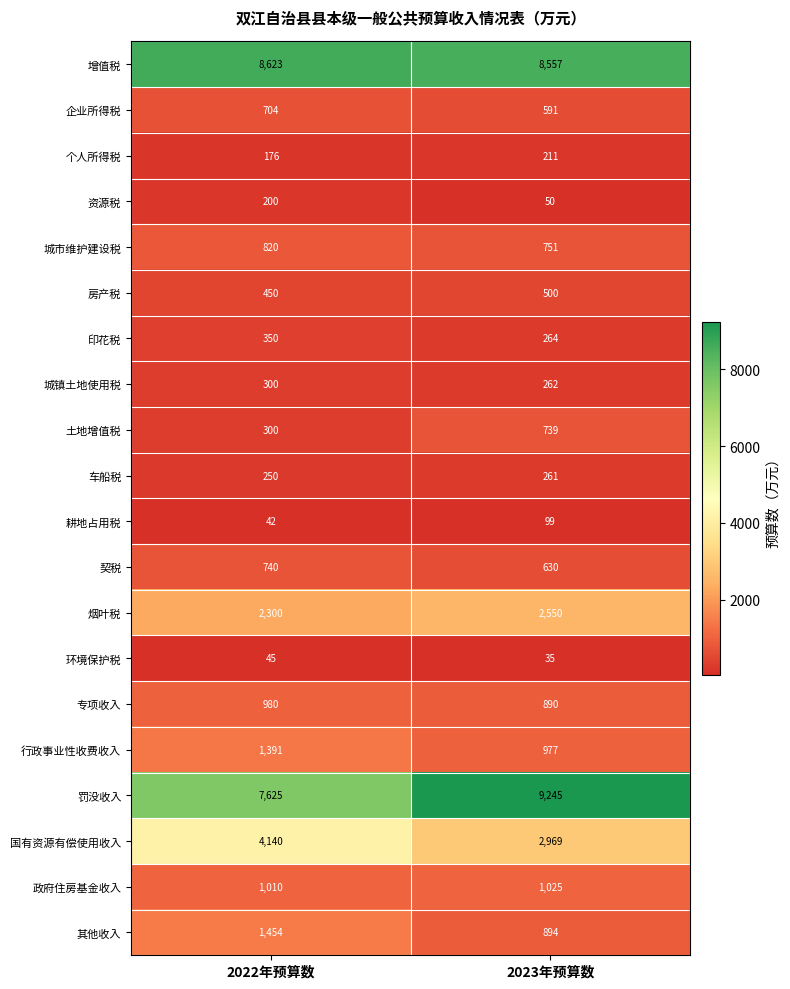

The value of 房产税 at 2023年预算数 is 500. True or false?

True